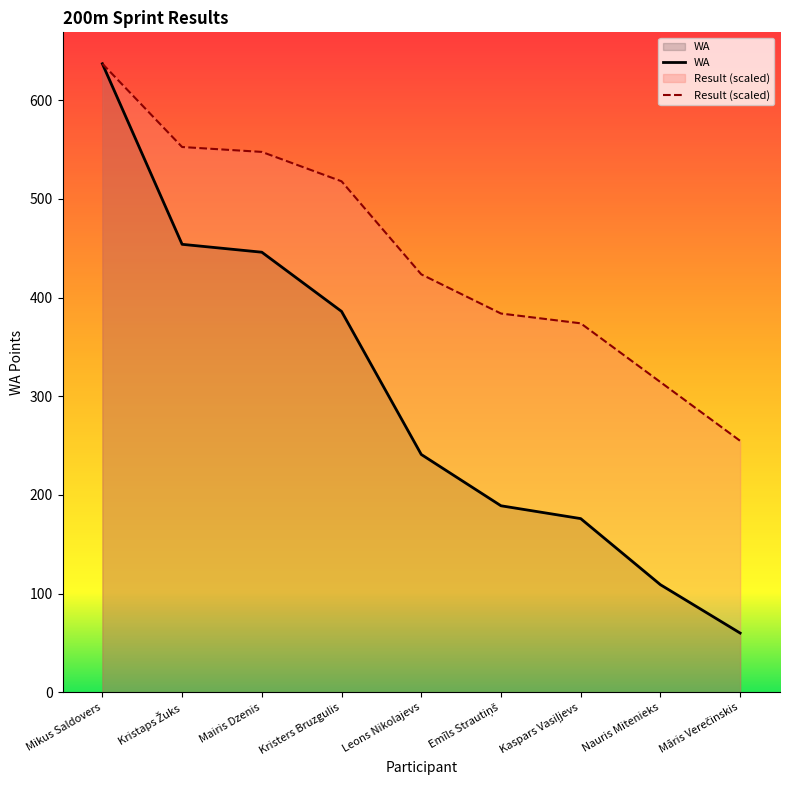

True or false: WA has a value of 32.1 at Māris Verečinskis.

False